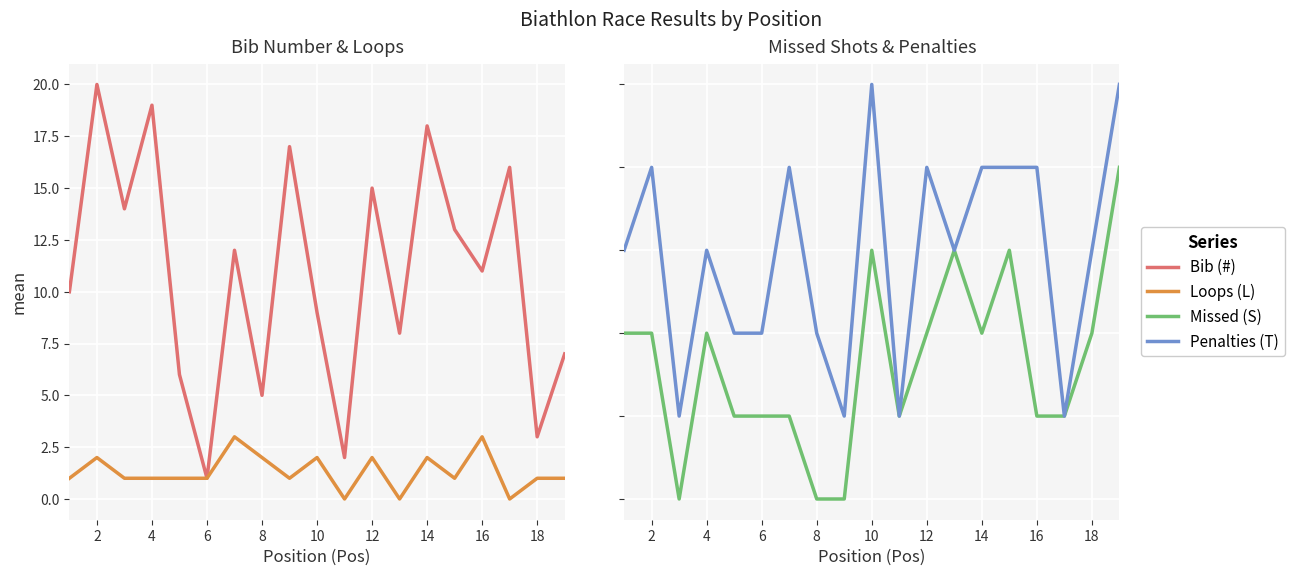

True or false: Missed (S) has more than 0 interior local peaks.

True